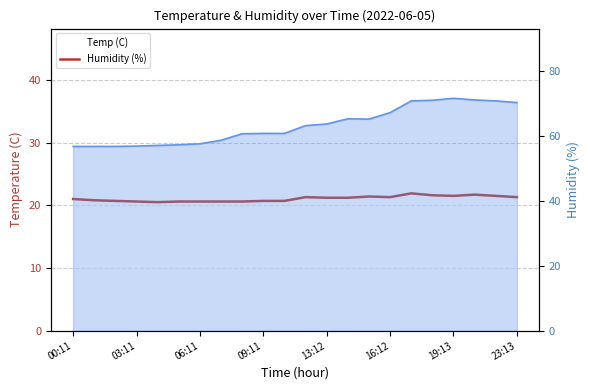

What is the difference between the second highest and second lowest values?

1.1